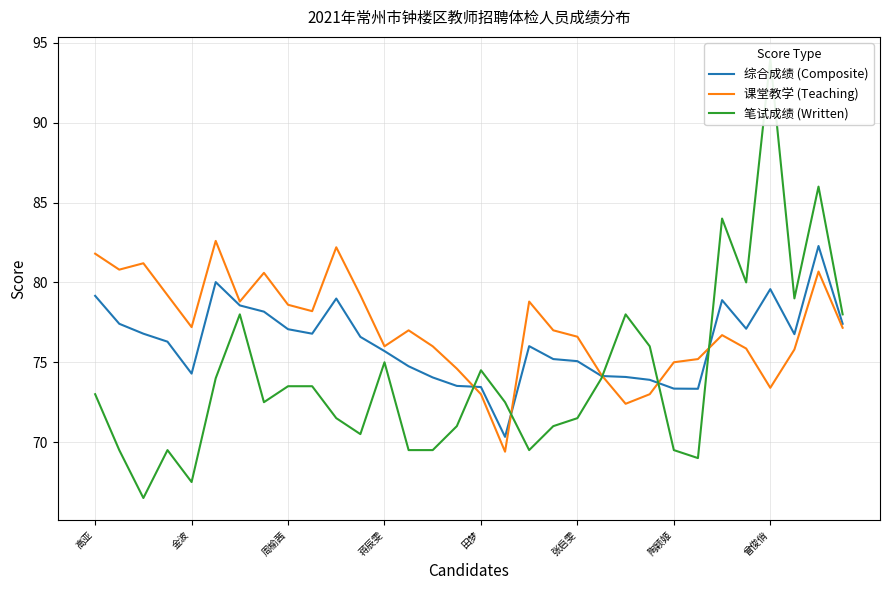

What is the value of the 笔试成绩 (Written) point at the 6th from the left?

74.0